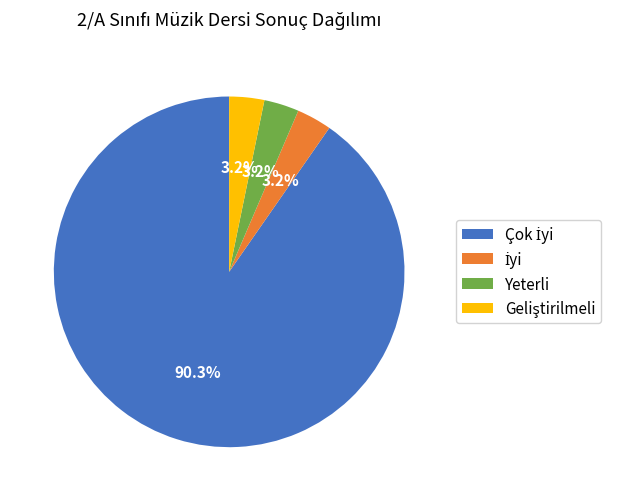

Does Yeterli account for over 50% of the chart?

No